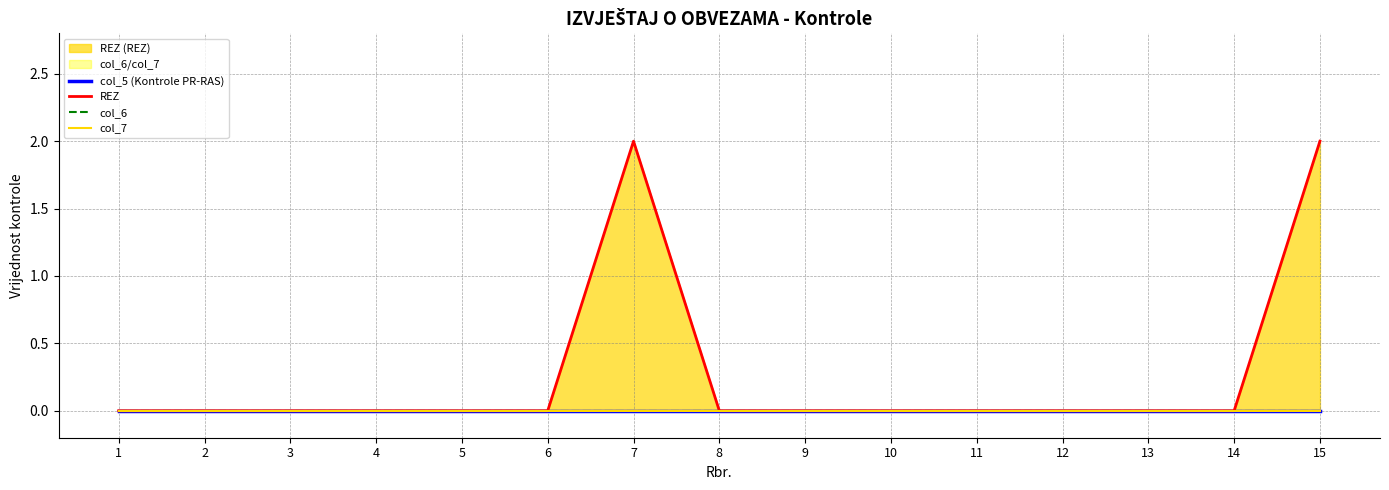

Reading left to right, what are all the values shown in this chart?

col_5 (Kontrole PR-RAS): 1=0	2=0	3=0	4=0	5=0	6=0	7=0	8=0	9=0	10=0	11=0	12=0	13=0	14=0	15=0
REZ: 1=0	2=0	3=0	4=0	5=0	6=0	7=2	8=0	9=0	10=0	11=0	12=0	13=0	14=0	15=2
col_6: 1=0	2=0	3=0	4=0	5=0	6=0	7=0	8=0	9=0	10=0	11=0	12=0	13=0	14=0	15=0
col_7: 1=0	2=0	3=0	4=0	5=0	6=0	7=0	8=0	9=0	10=0	11=0	12=0	13=0	14=0	15=0